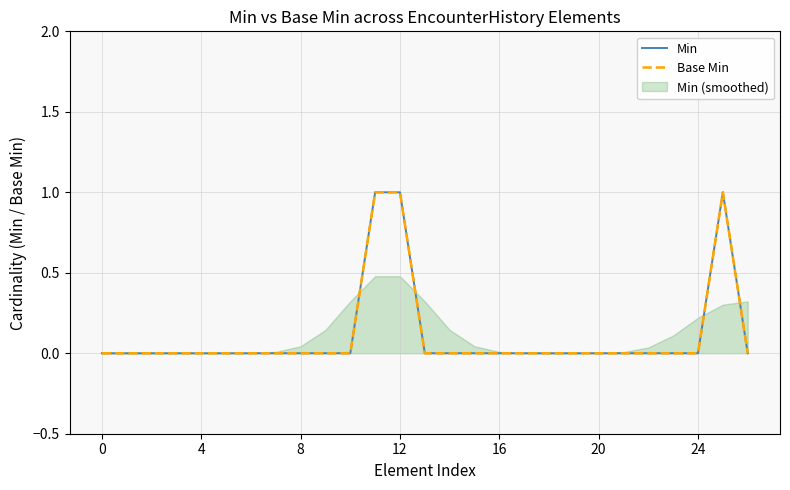

Which label corresponds to the largest value in the chart?

11